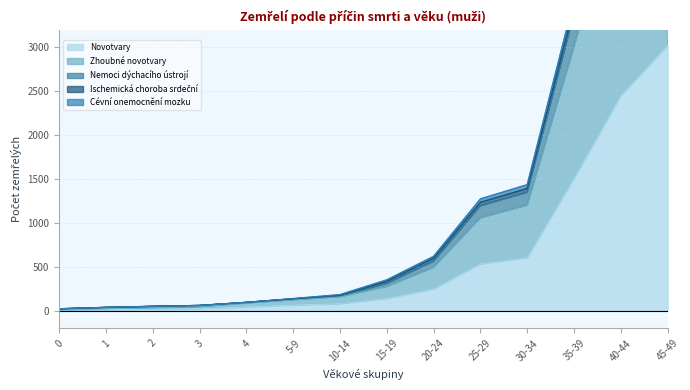

The value of Novotvary at 25-29 is 534. True or false?

True